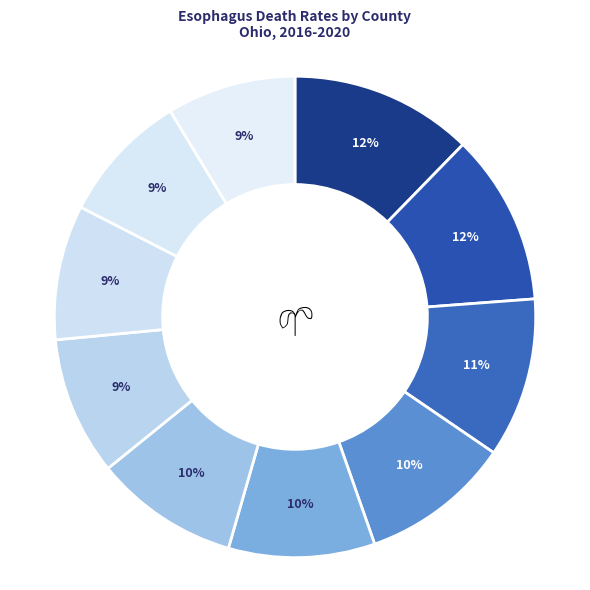

How many segments does this pie chart have?

10